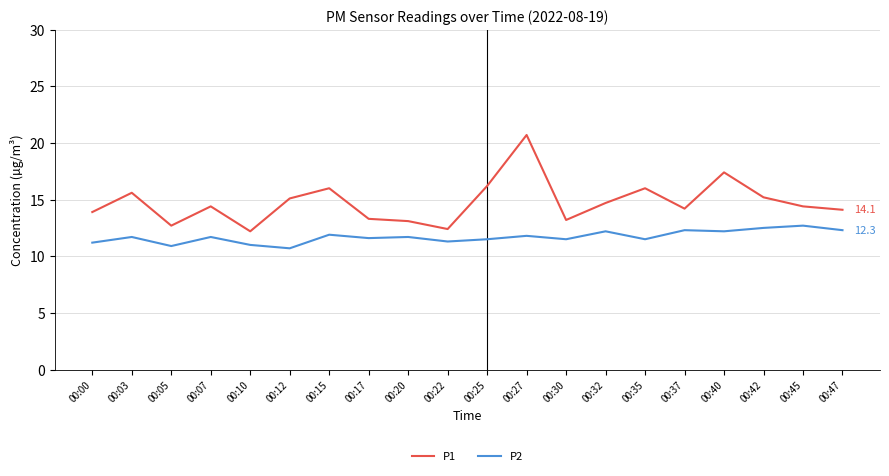

The P2 series shows 3.7 at 00:35. True or false?

False